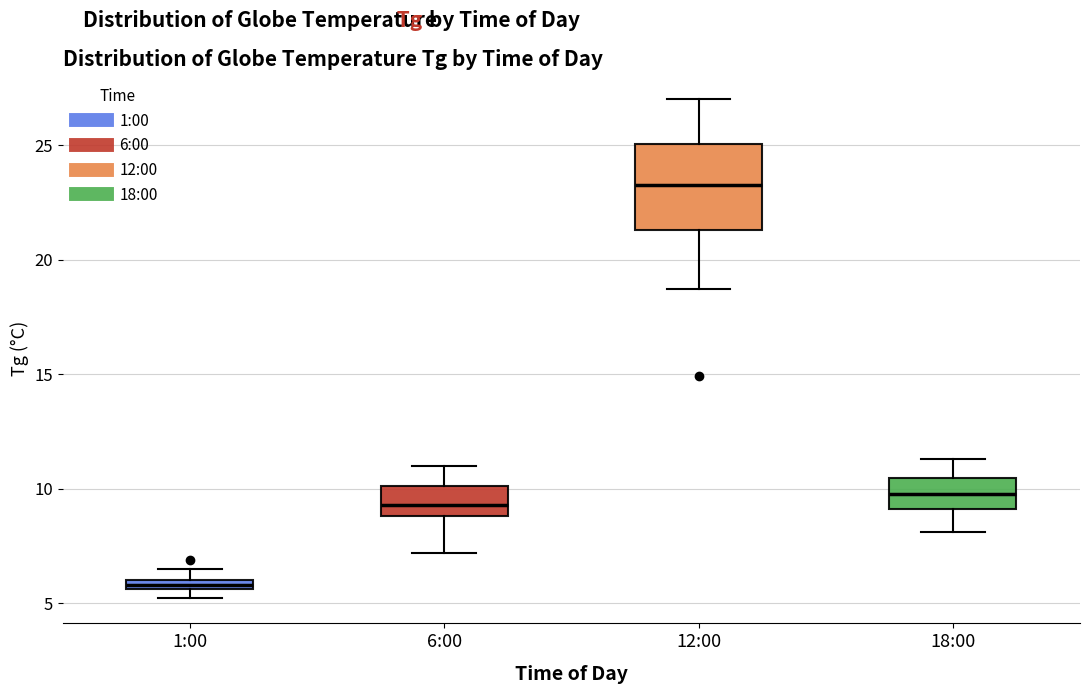

Which box has the highest median line?

12:00